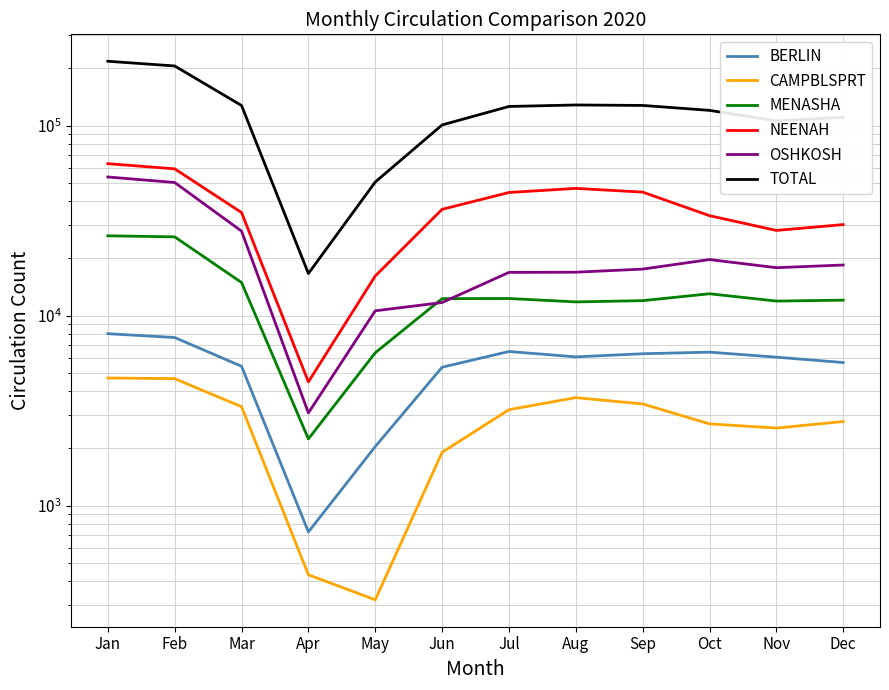

Reading left to right, extract all data points from this chart.

BERLIN: Jan=8031	Feb=7668	Mar=5411	Apr=726	May=2044	Jun=5349	Jul=6472	Aug=6064	Sep=6299	Oct=6420	Nov=6043	Dec=5660
CAMPBLSPRT: Jan=4693	Feb=4657	Mar=3314	Apr=432	May=319	Jun=1906	Jul=3197	Aug=3699	Sep=3428	Oct=2692	Nov=2558	Dec=2769
MENASHA: Jan=26315	Feb=25975	Mar=14940	Apr=2243	May=6374	Jun=12286	Jul=12305	Aug=11807	Sep=11989	Oct=13032	Nov=11927	Dec=12058
NEENAH: Jan=63093	Feb=59252	Mar=34887	Apr=4477	May=16164	Jun=36270	Jul=44482	Aug=46755	Sep=44684	Oct=33583	Nov=28081	Dec=30147
OSHKOSH: Jan=53682	Feb=50211	Mar=27847	Apr=3074	May=10600	Jun=11717	Jul=16886	Aug=16926	Sep=17574	Oct=19728	Nov=17876	Dec=18467
TOTAL: Jan=218327	Feb=206226	Mar=127675	Apr=16657	May=50518	Jun=100883	Jul=126217	Aug=128518	Sep=127792	Oct=120388	Nov=105972	Dec=110636